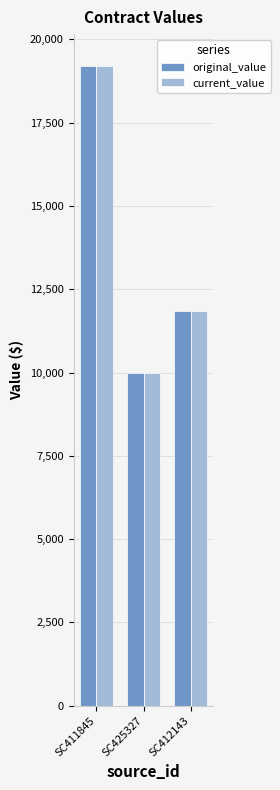

The original_value series shows 3812 at SC412143. True or false?

False